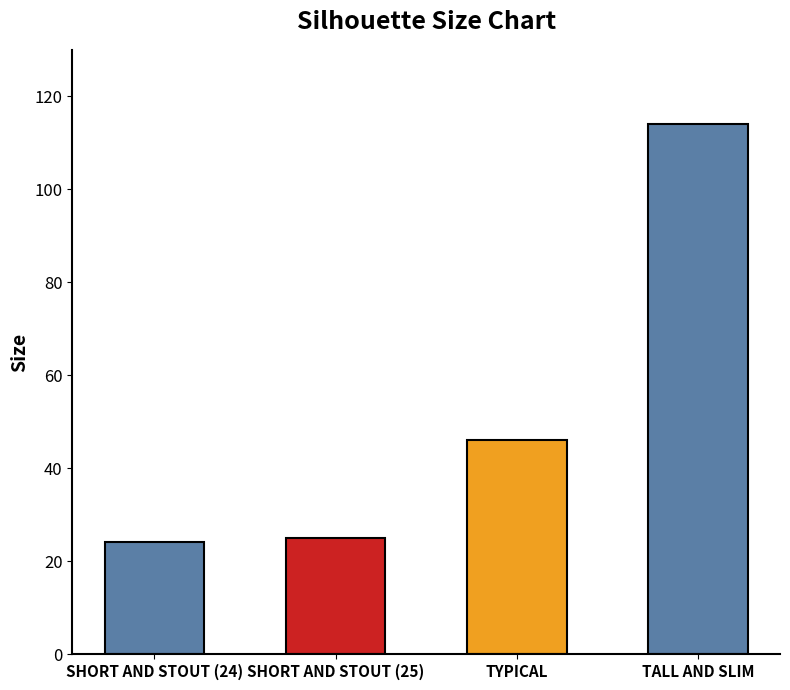

Does the chart contain any negative values?

No